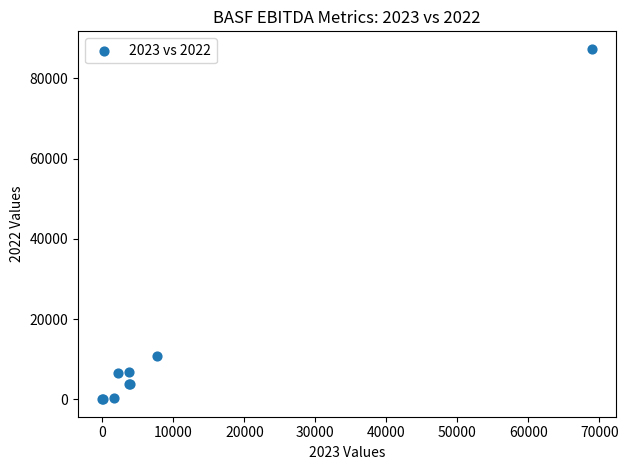

What Y value in the scatter plot is closest to 43669?

10762.0